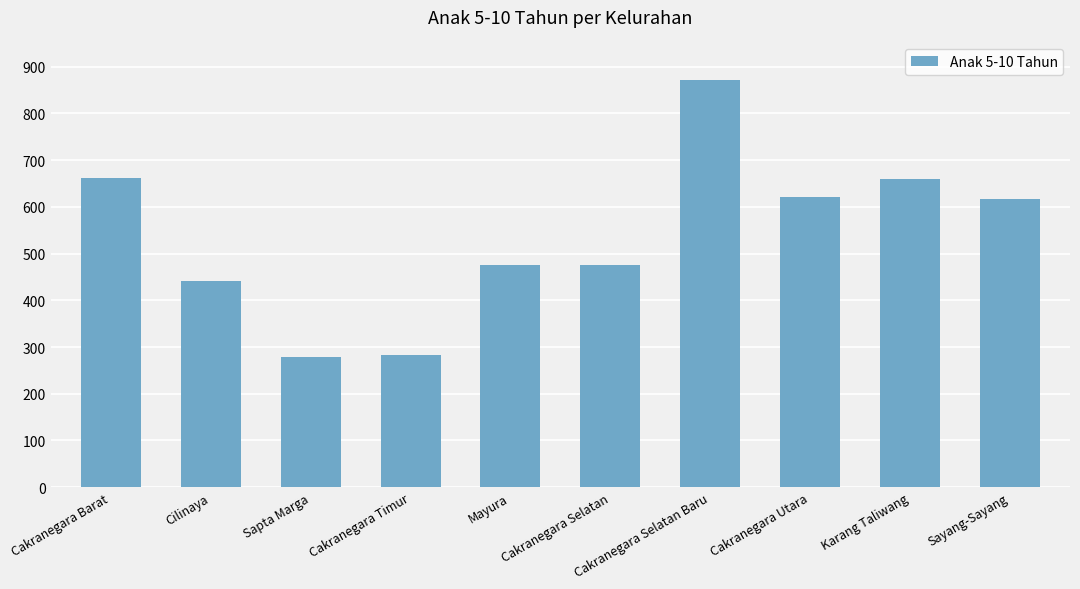

What is the difference between the second highest and minimum values?

382